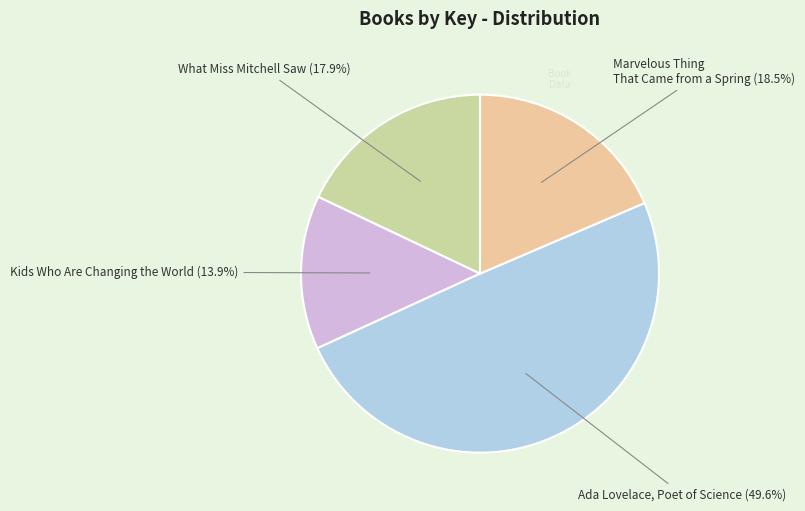

Count the number of slices in the pie.

4